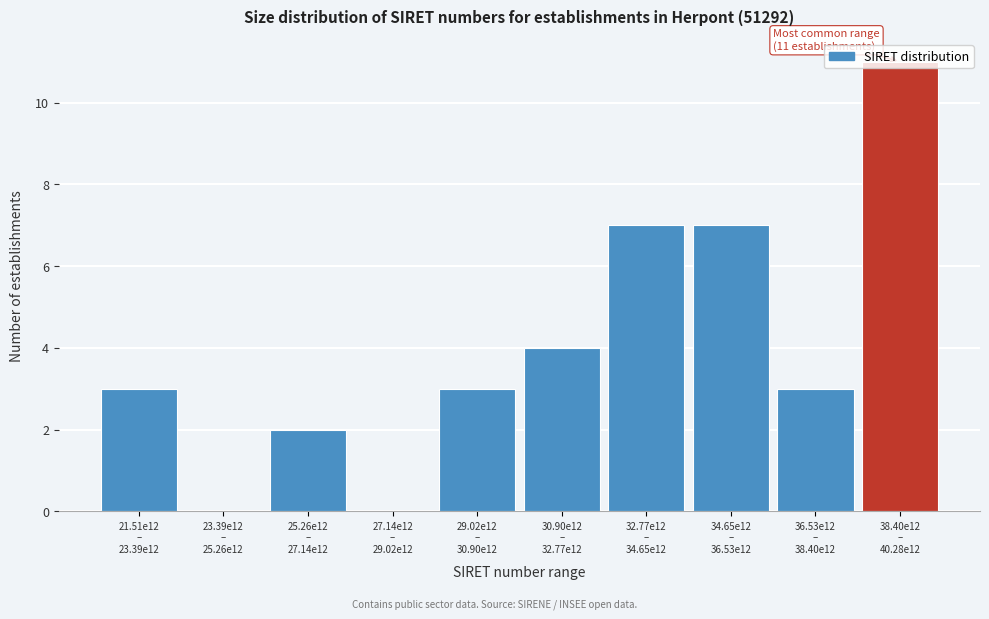

What is the greatest value displayed?

11